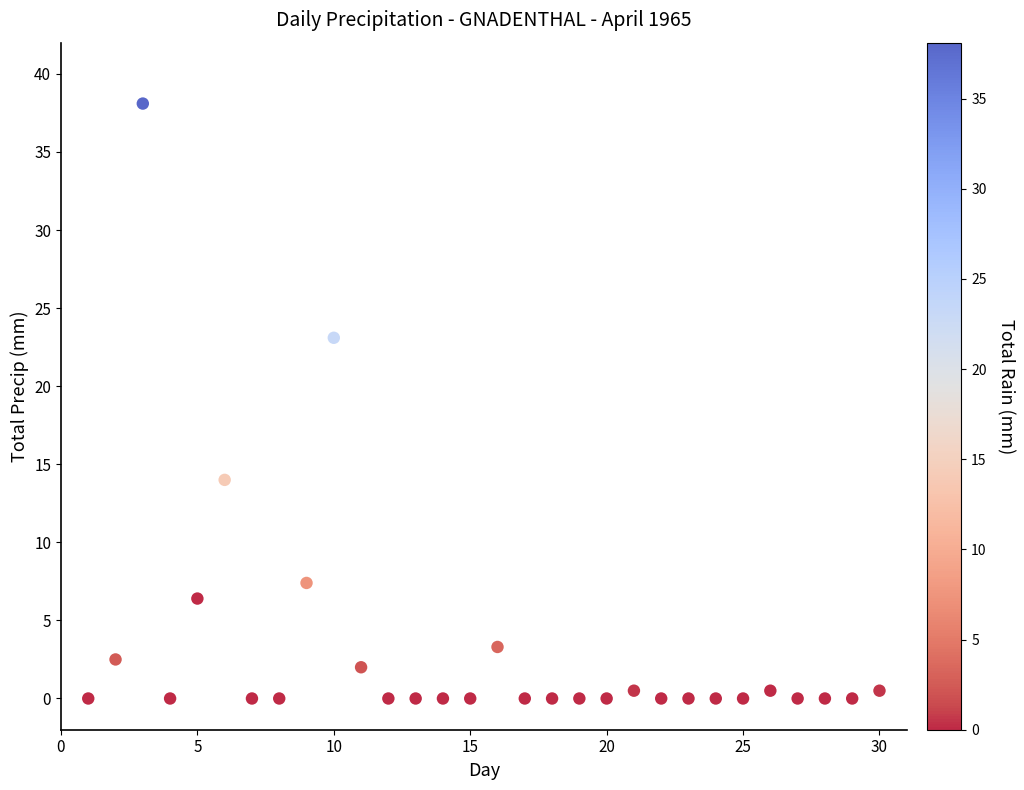

What Y value in the scatter plot is closest to 19?

23.1